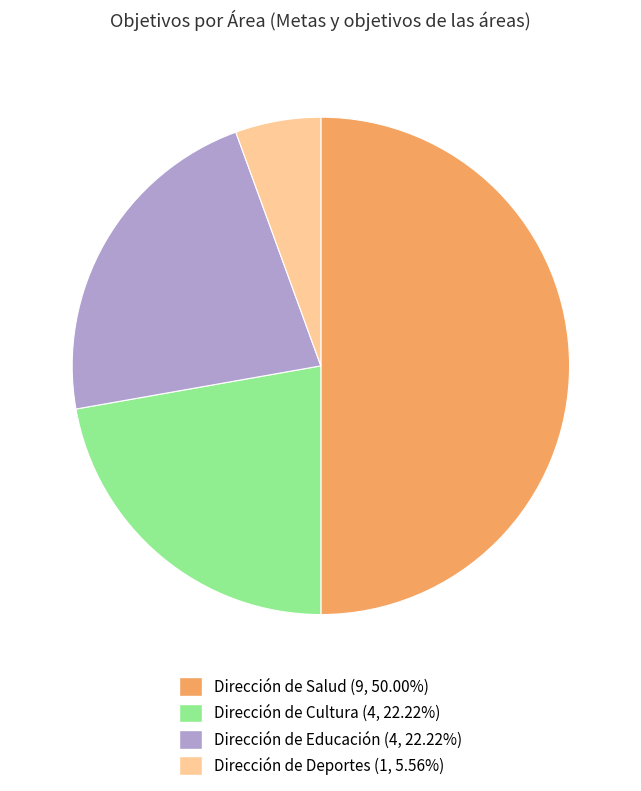

Do Dirección de Cultura and Dirección de Educación together represent more than half of the pie?

No